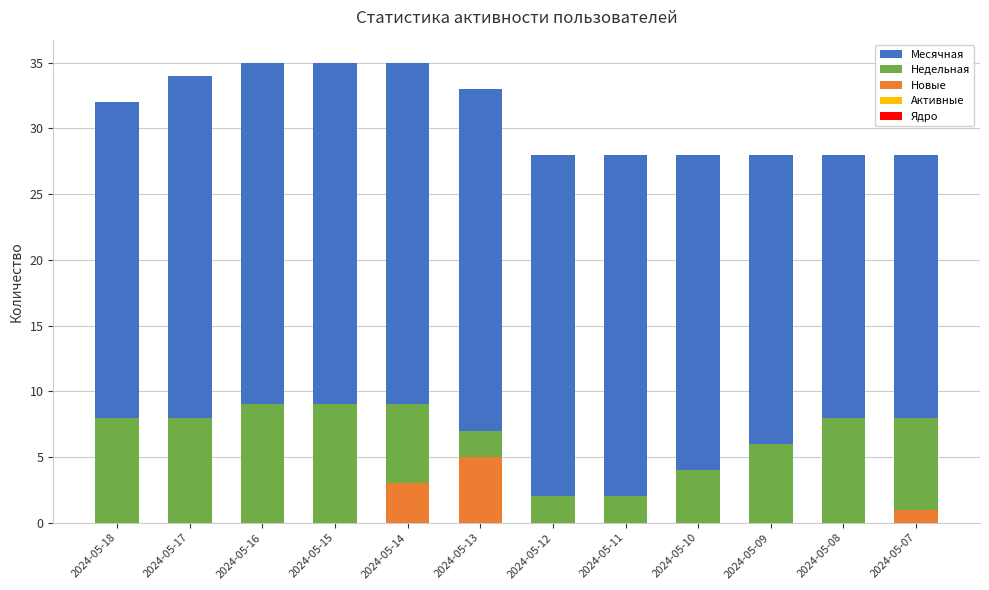

How many groups of bars are there?

12